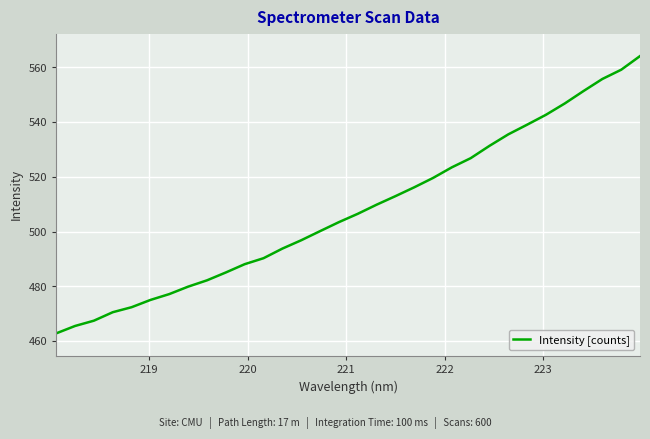

True or false: the data has more than 1 interior local peaks.

False